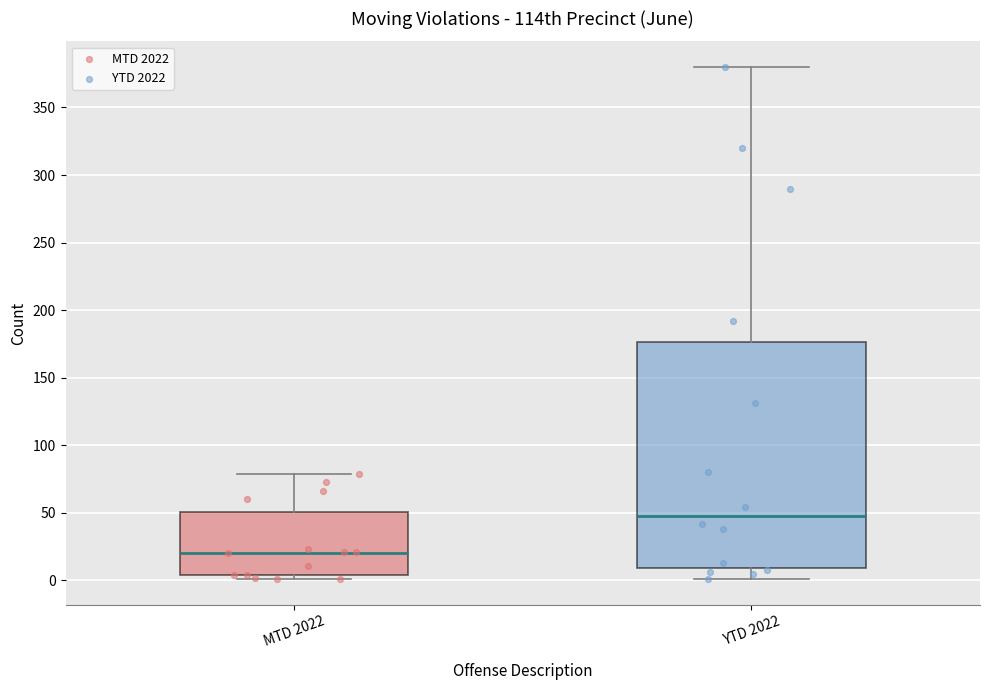

Reading left to right, transcribe this box plot: for each box, give where its median line is, the range the box spans, and where its two whiskers end, as read against the y-axis. The values are not printed on the chart, so give them approximately, as read against the axis.

MTD 2022: median 20, box 5 to 50, whiskers 0 to 80
YTD 2022: median 50, box 10 to 175, whiskers 0 to 380